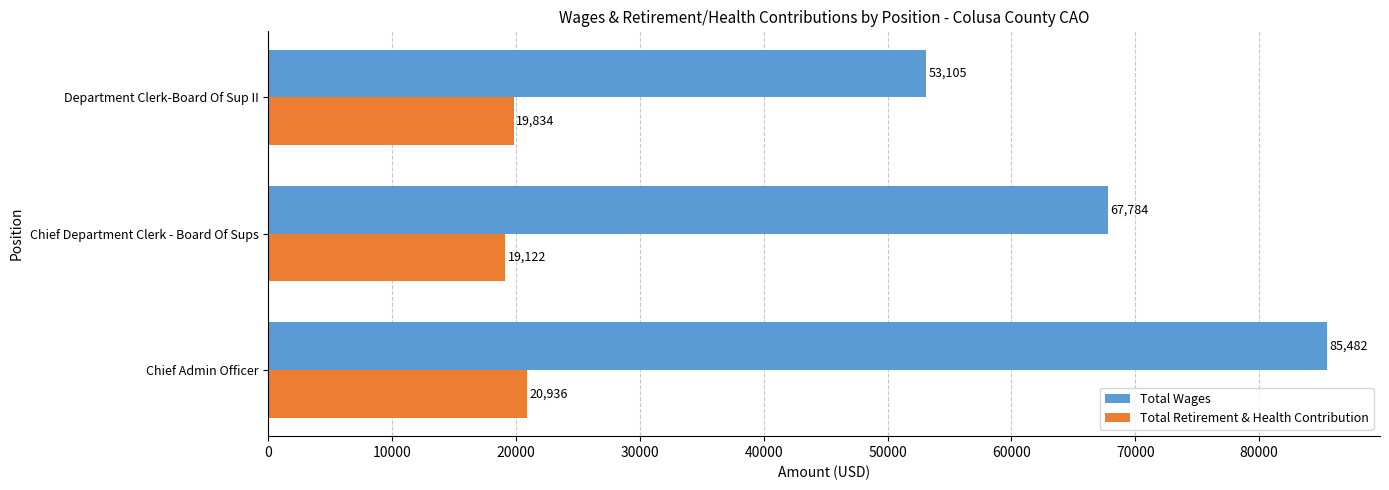

Rank the series by their maximum value, from lowest to highest.

Total Retirement & Health Contribution, Total Wages